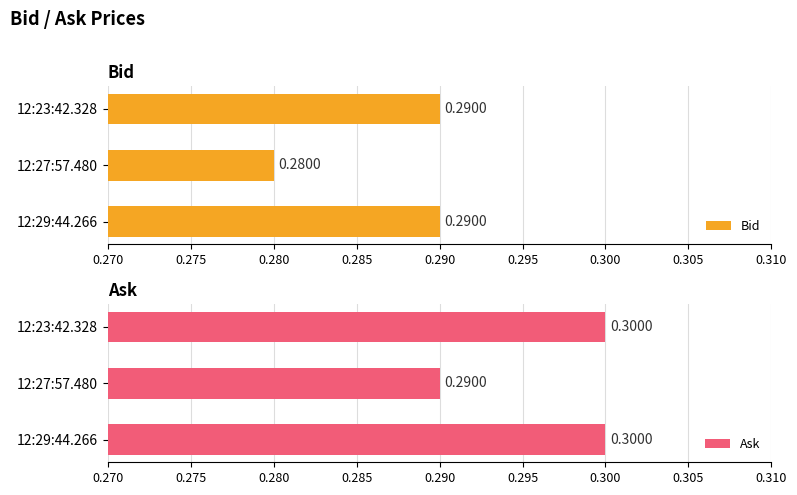

What is the average value of the Ask series?

0.3